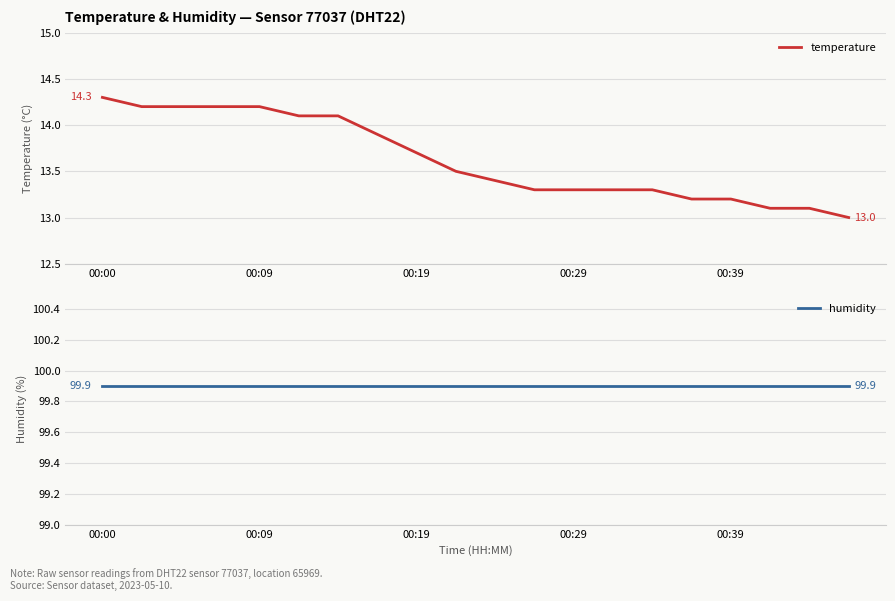

True or false: temperature has more than 0 interior local peaks.

False